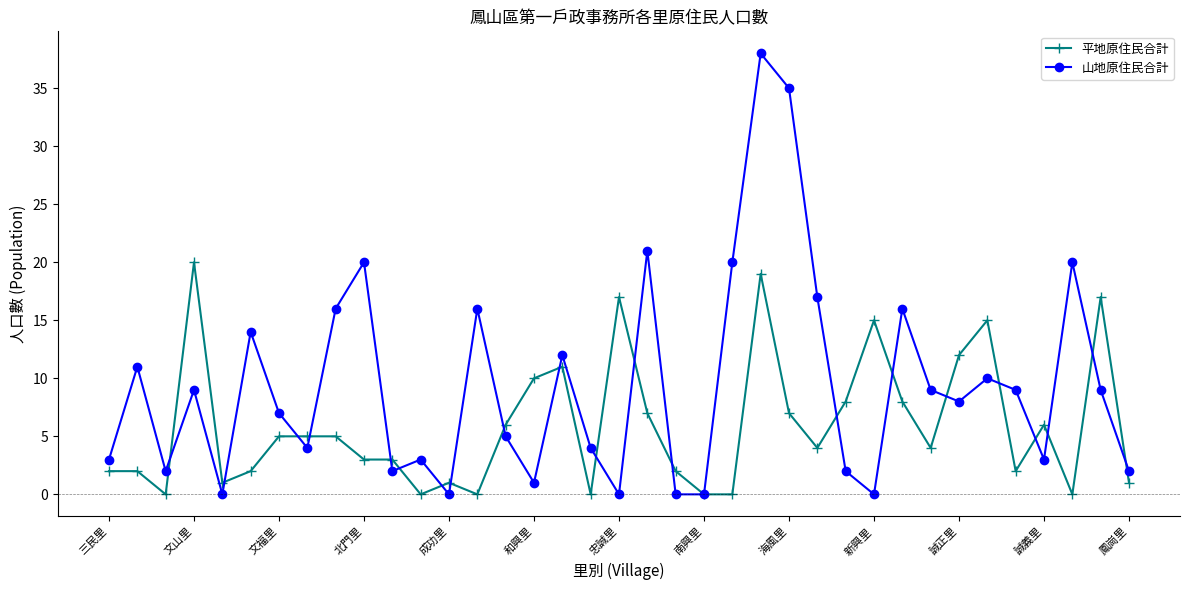

Which series has the largest total across all categories?

山地原住民合計